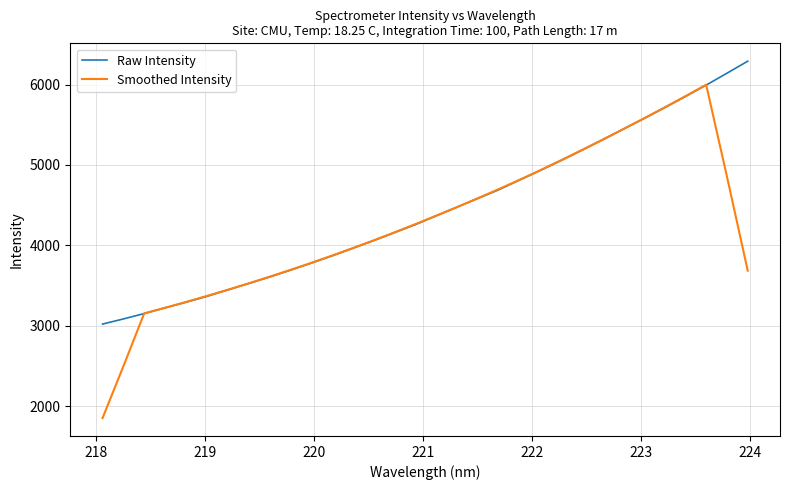

What is the highest value of the Smoothed Intensity series?

5997.0